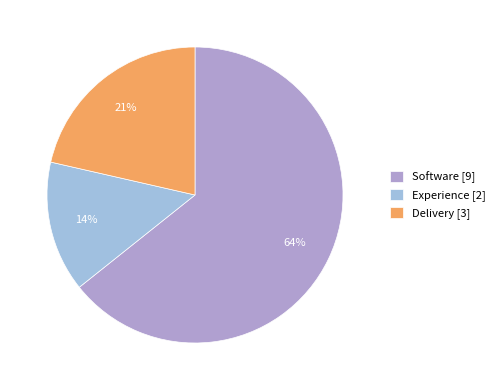

Which slice represents more than half of the pie?

Software